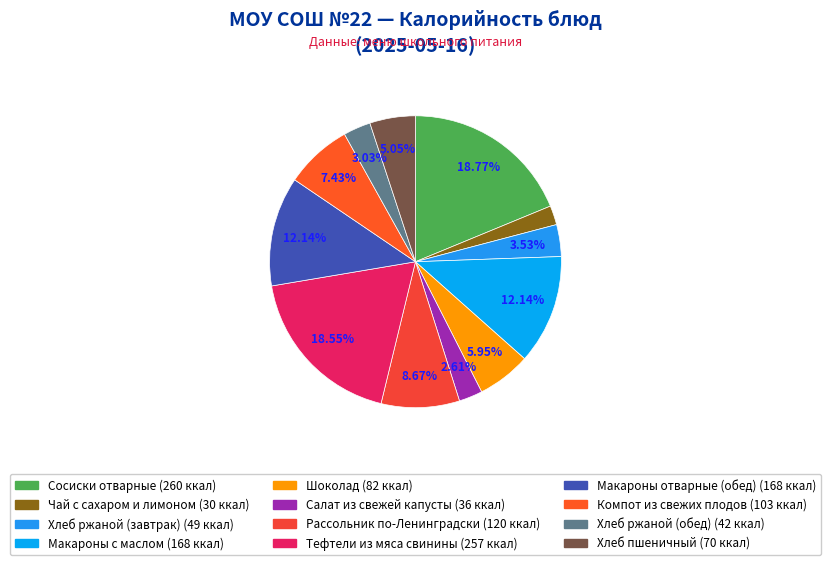

What is the change in value from Чай с сахаром и лимоном to Тефтели из мяса свинины?

+227.9